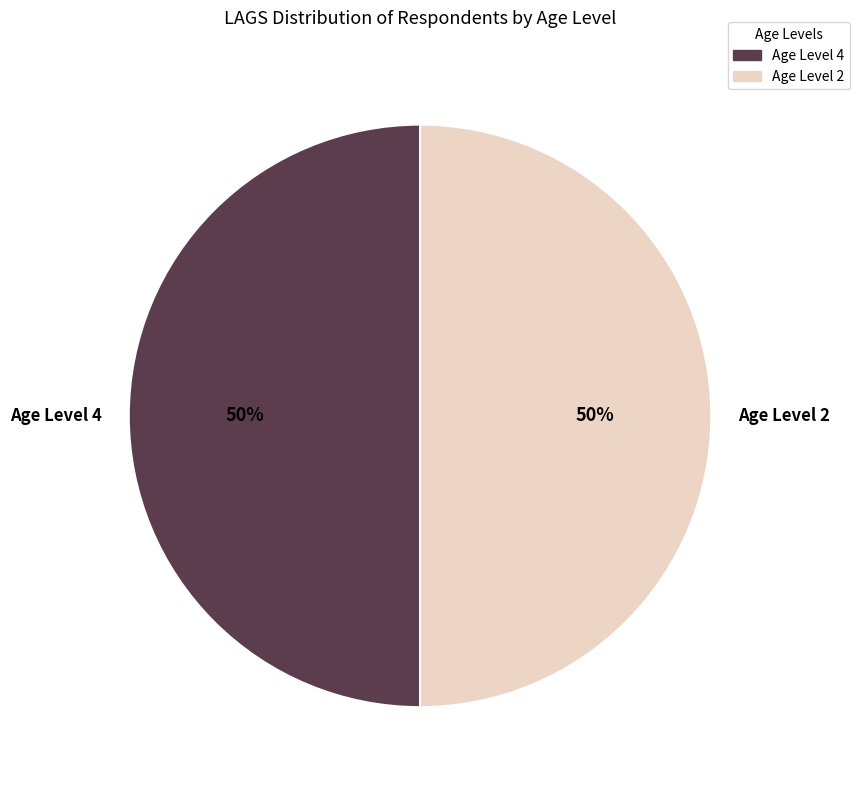

To the nearest percent, what percentage of the pie is Age Level 2?

50%